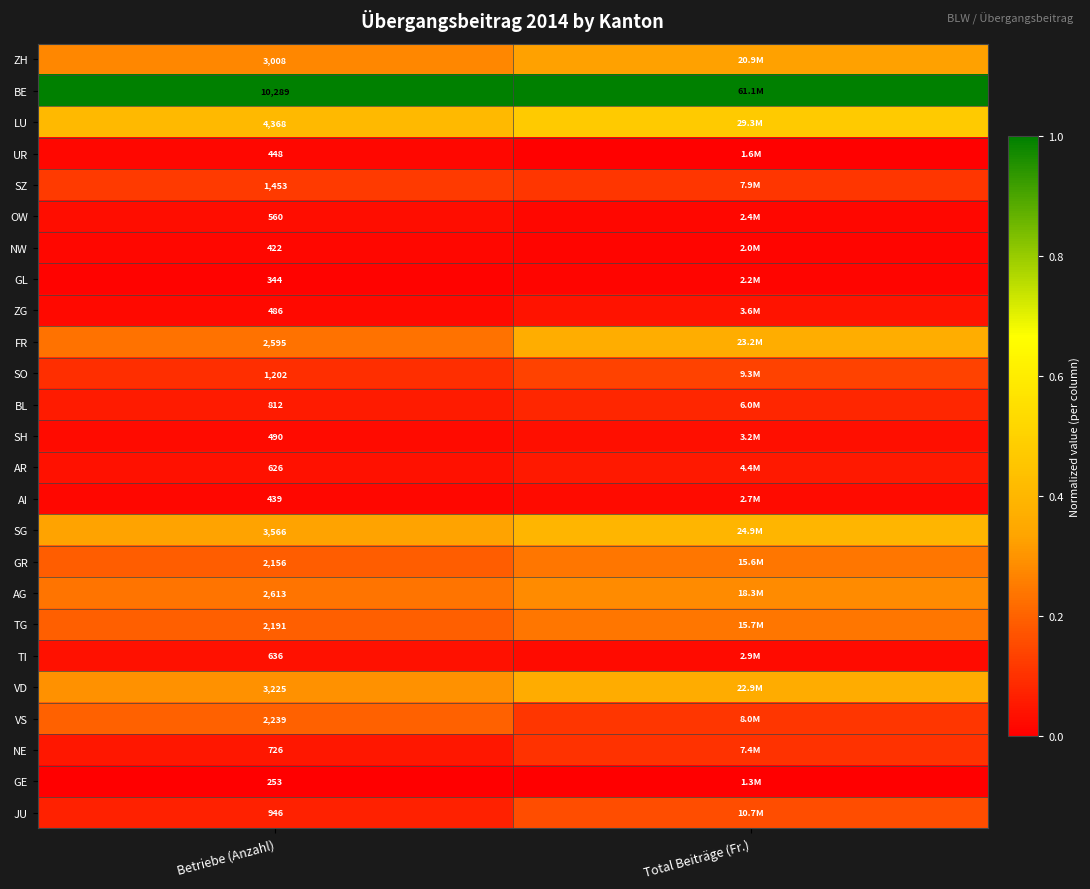

At Betriebe (Anzahl), list the series in order from largest to smallest.

BE, LU, SG, VD, ZH, AG, FR, VS, TG, GR, SZ, SO, JU, BL, NE, TI, AR, OW, SH, ZG, UR, AI, NW, GL, GE